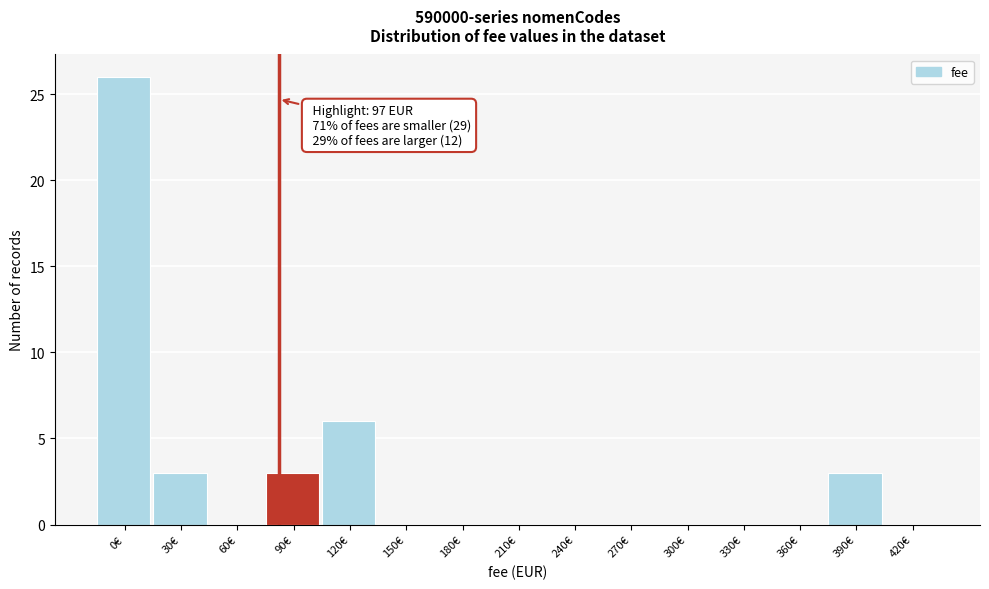

Reading left to right, transcribe all the data shown in this chart.

0€=26	30€=3	60€=0	90€=3	120€=6	150€=0	180€=0	210€=0	240€=0	270€=0	300€=0	330€=0	360€=0	390€=3	420€=0